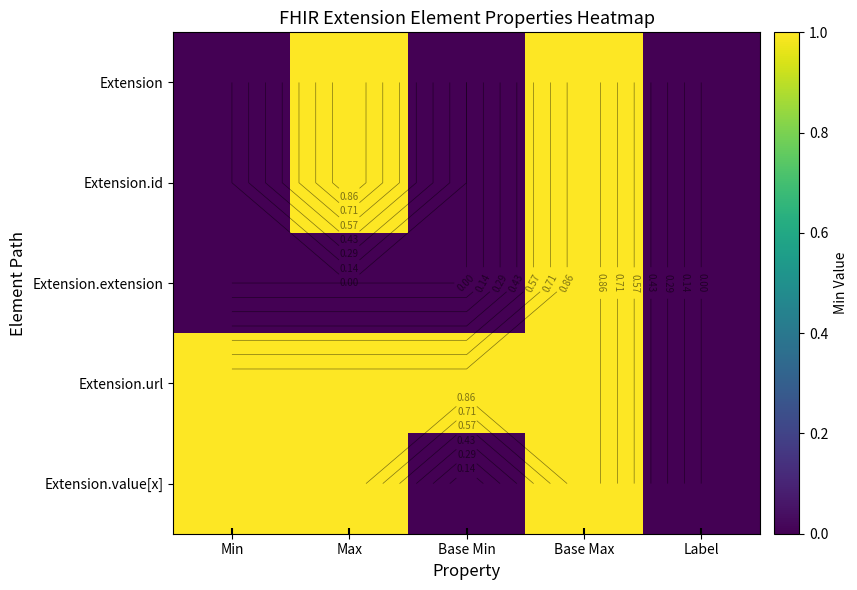

Between Base Max and Label, which is larger?

Base Max